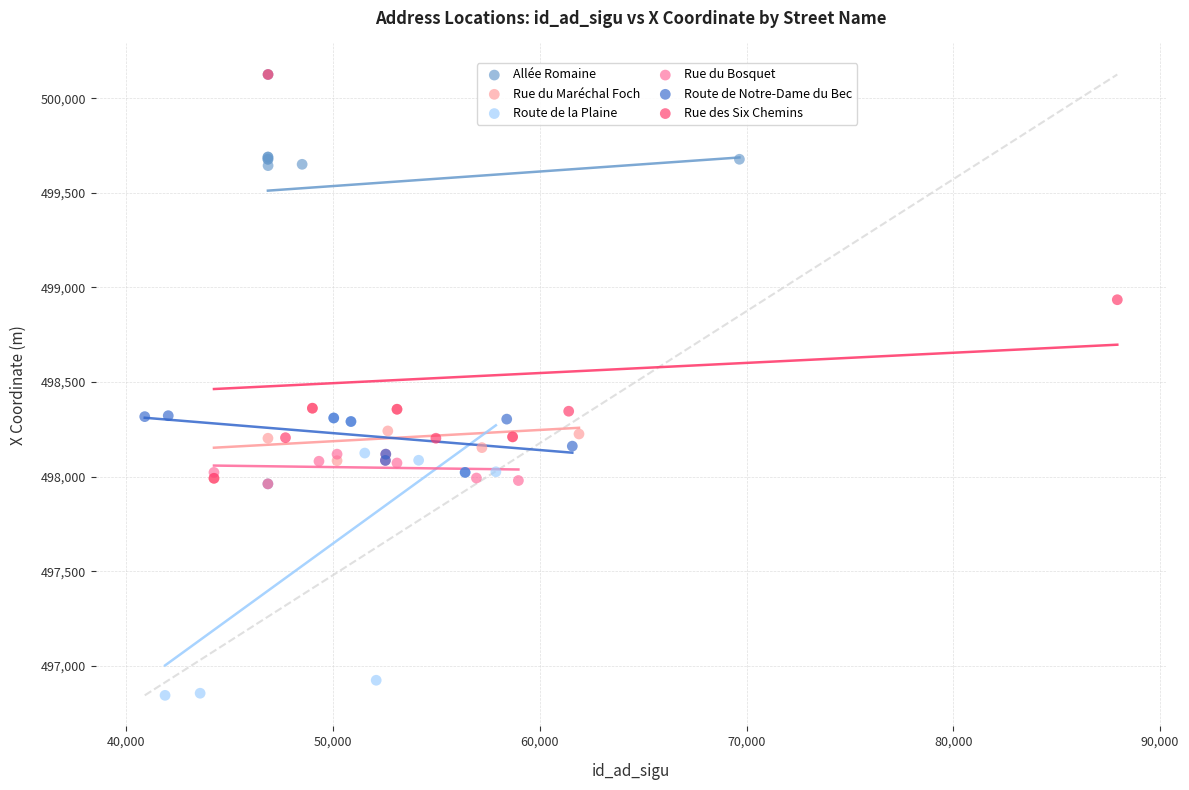

Which series contains the lowest Y value?

Route de la Plaine